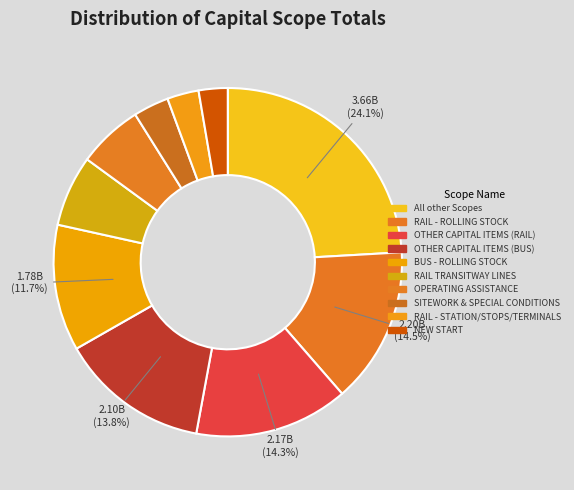

Does any single category account for the majority?

No